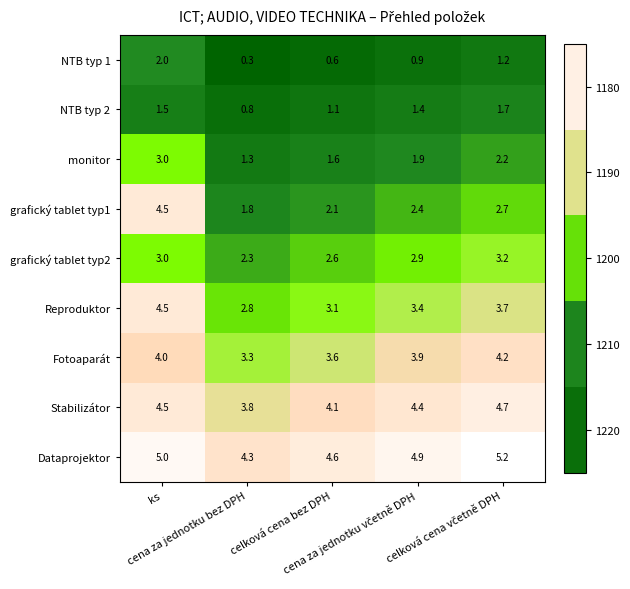

Which series has the widest spread of values?

grafický tablet typ1